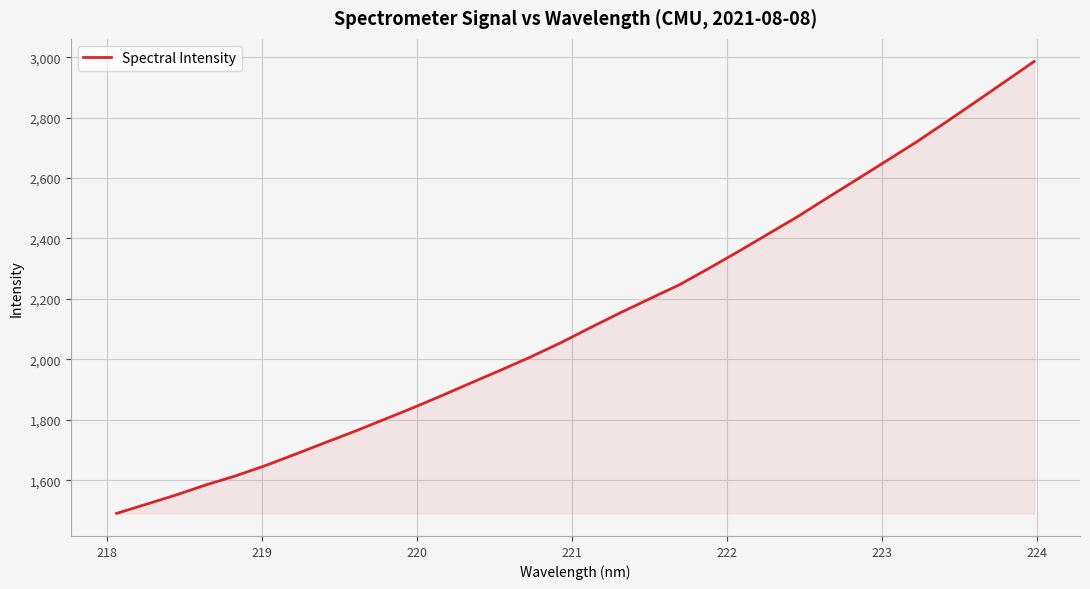

Reading left to right, list all the values displayed in this chart.

1490.0	1520.3	1550.8	1583.8	1613.7	1647.5	1684.7	1722.7	1760.3	1799.7	1839.4	1880.8	1923.4	1965.6	2008.9	2055.0	2105.1	2153.7	2200.4	2246.5	2301.0	2357.0	2414.7	2472.2	2534.1	2595.1	2656.7	2718.3	2784.0	2850.8	2918.3	2986.1